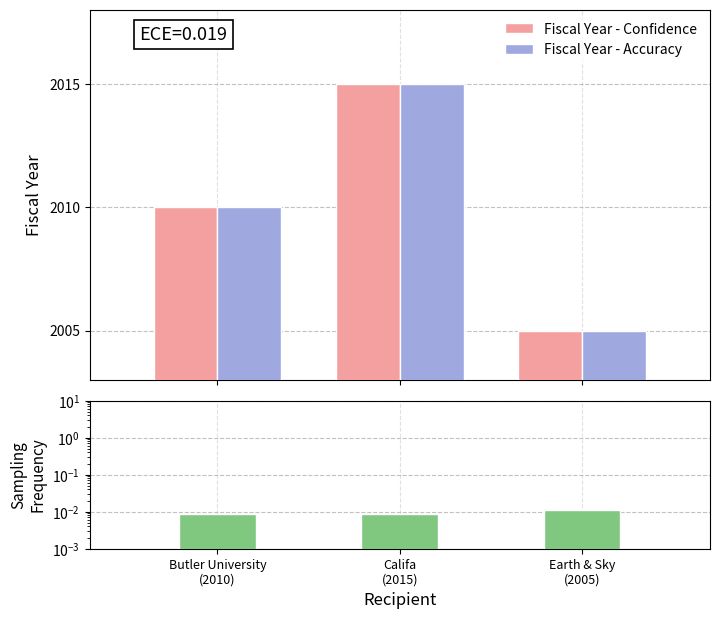

Which series has the widest spread of values?

Fiscal Year - Confidence